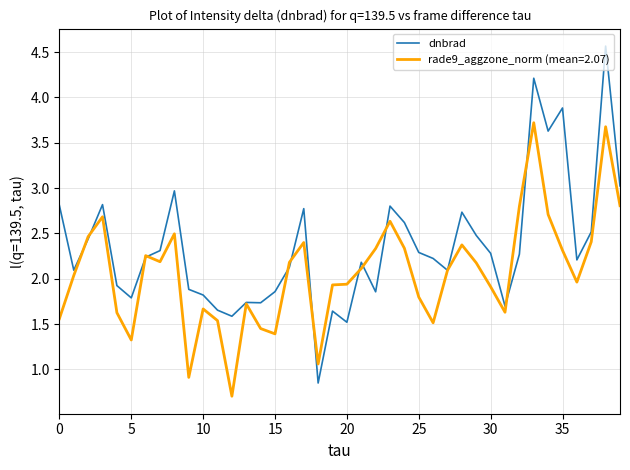

List the series in order of their overall mean, highest first.

dnbrad, rade9_aggzone_norm (mean=2.07)